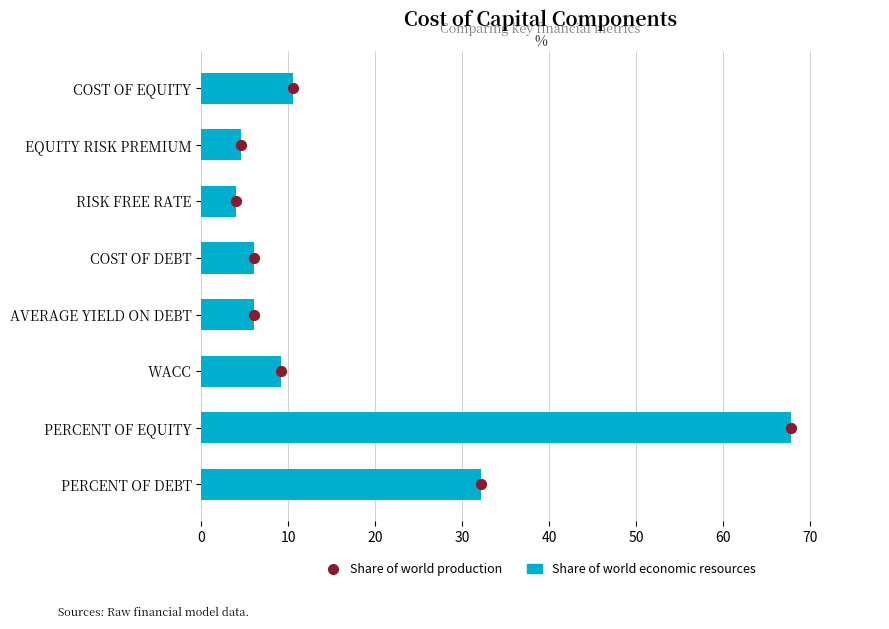

Which series reaches the minimum Y coordinate?

Share of world production